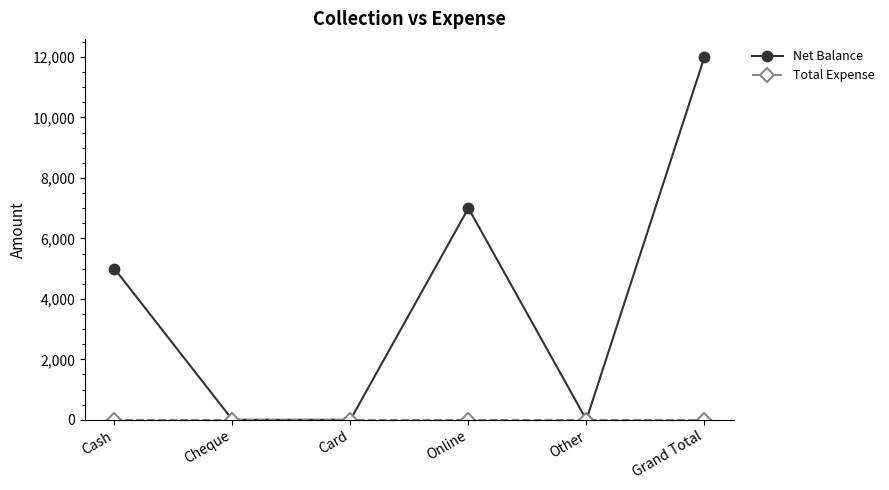

Which category has the highest value in the Net Balance series?

Grand Total